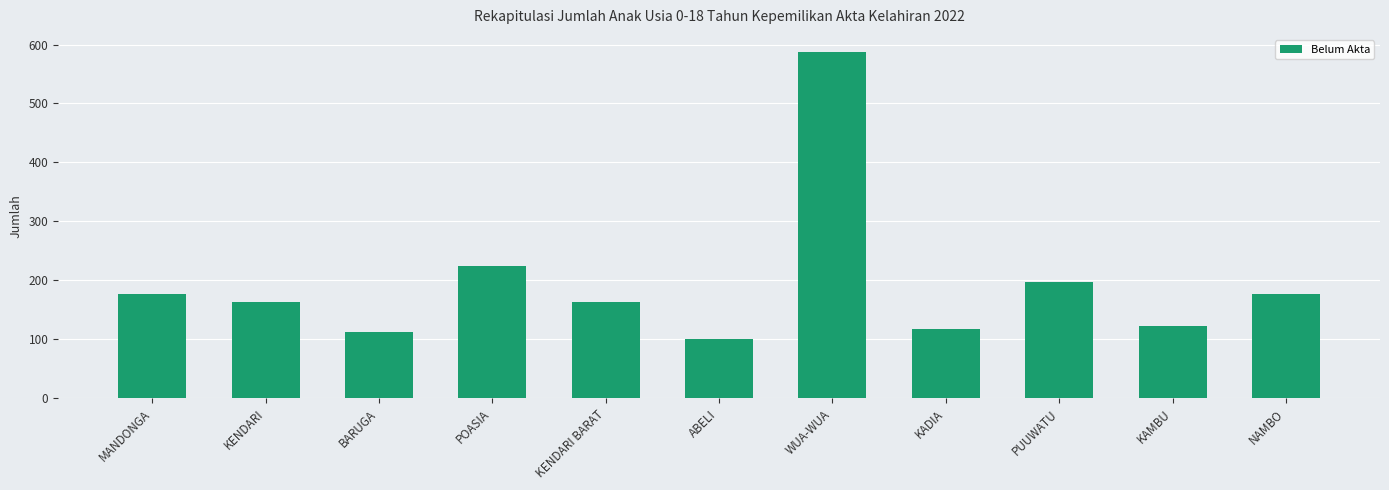

What is the maximum value shown in the chart?

587